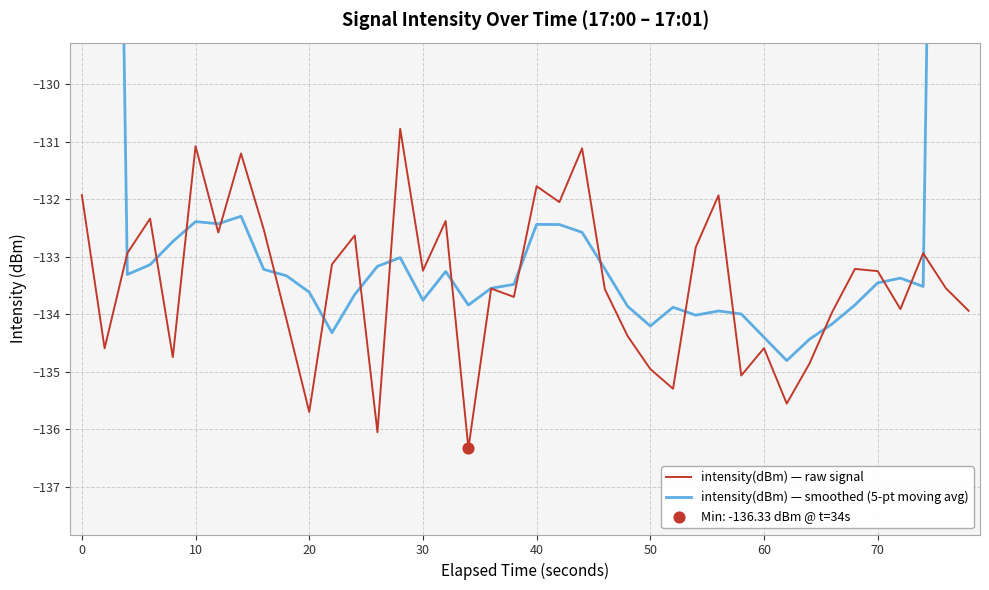

At how many categories does at least one series exceed -125?

4